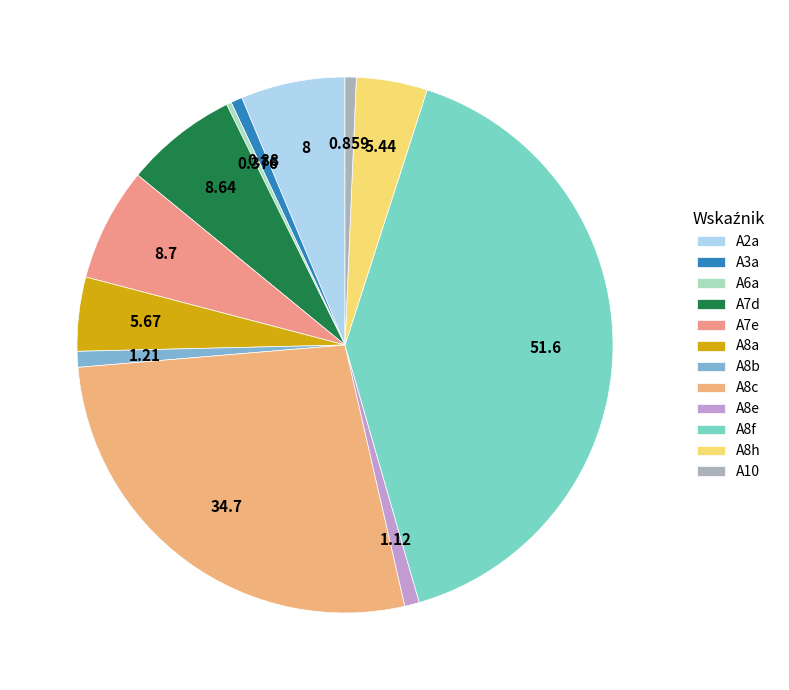

Combined, do A7d and A8c account for over 50%?

No